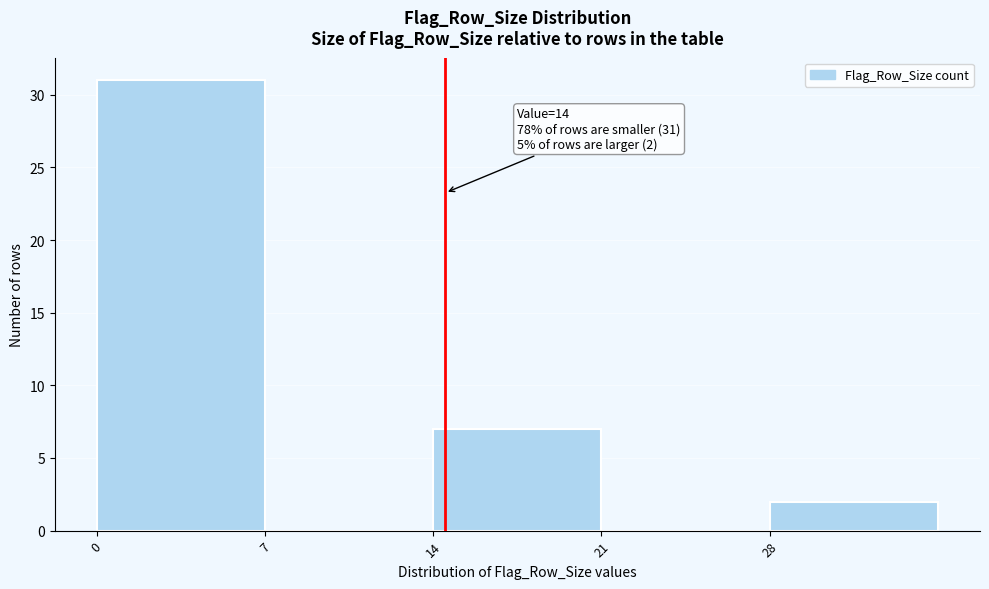

Reading right to left, transcribe all the data shown in this chart.

28=2	21=0	14=7	7=0	0=31